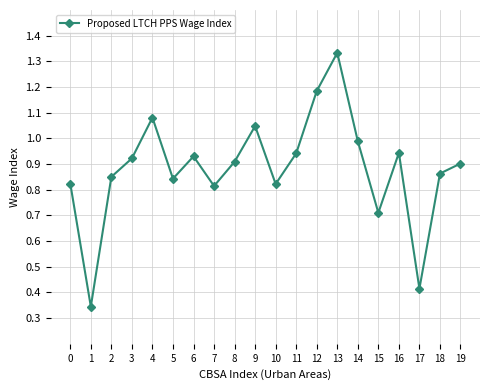

What is the sum of all values?

17.7